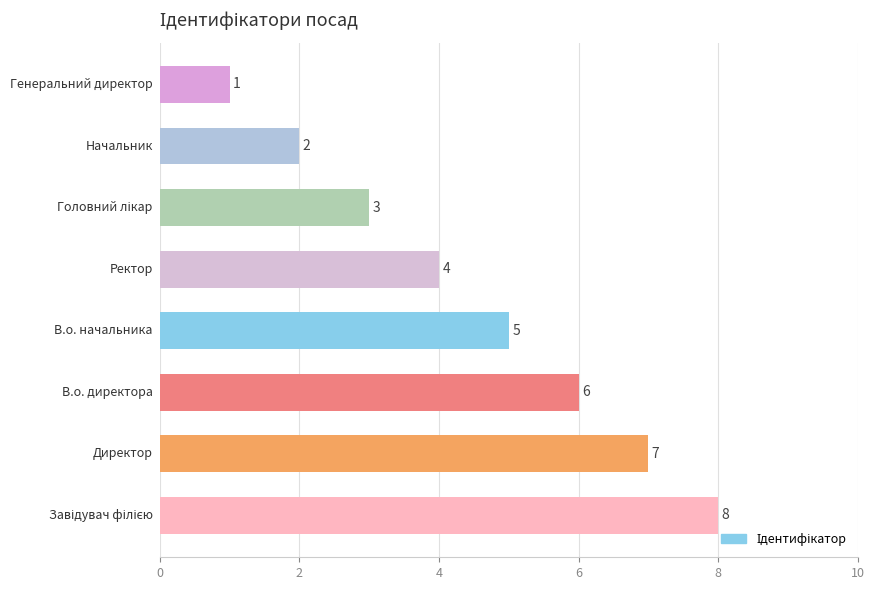

Count the values in the range 3 to 7.

5